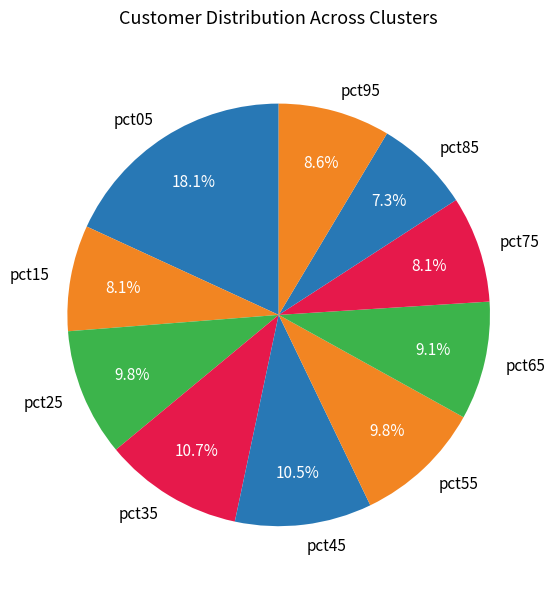

Approximately how many times larger is the value at pct75 compared to pct05?

0.4